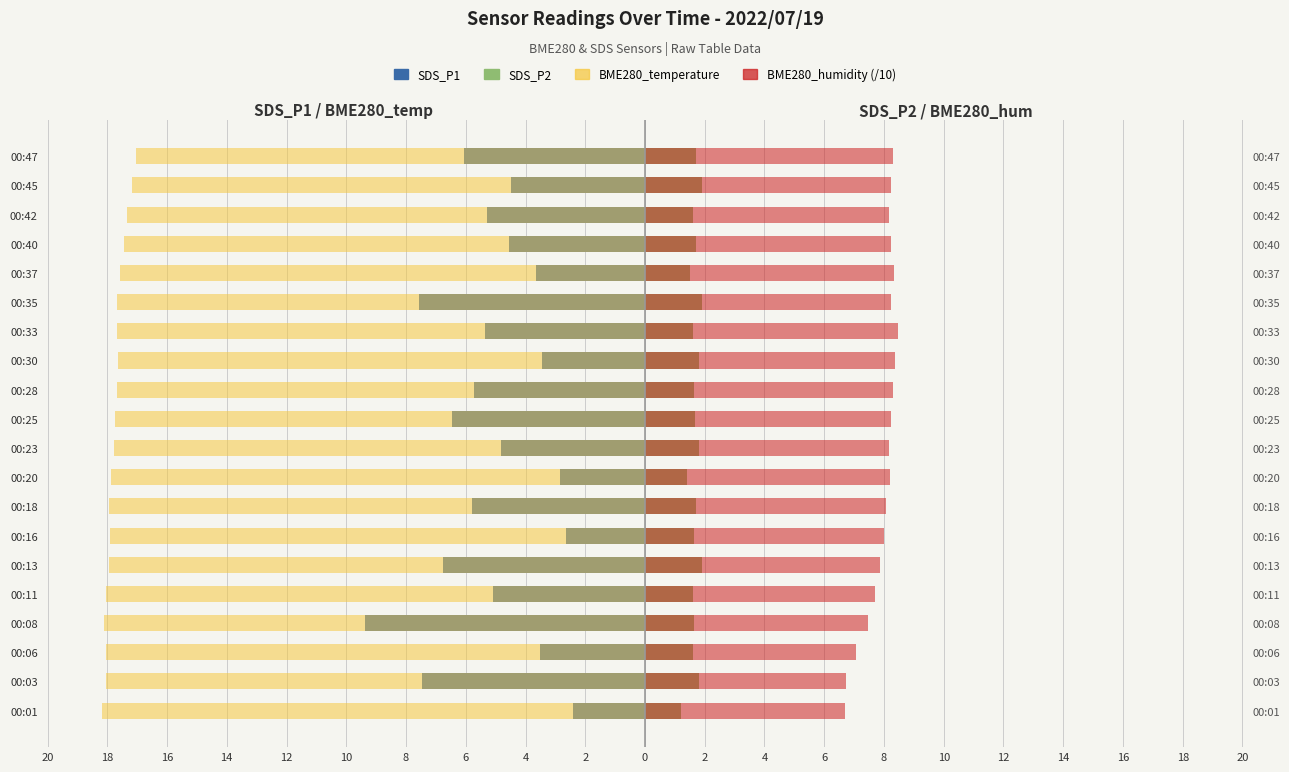

What are all the series names shown in the legend?

SDS_P1, BME280_temperature, SDS_P2, BME280_humidity (/10)